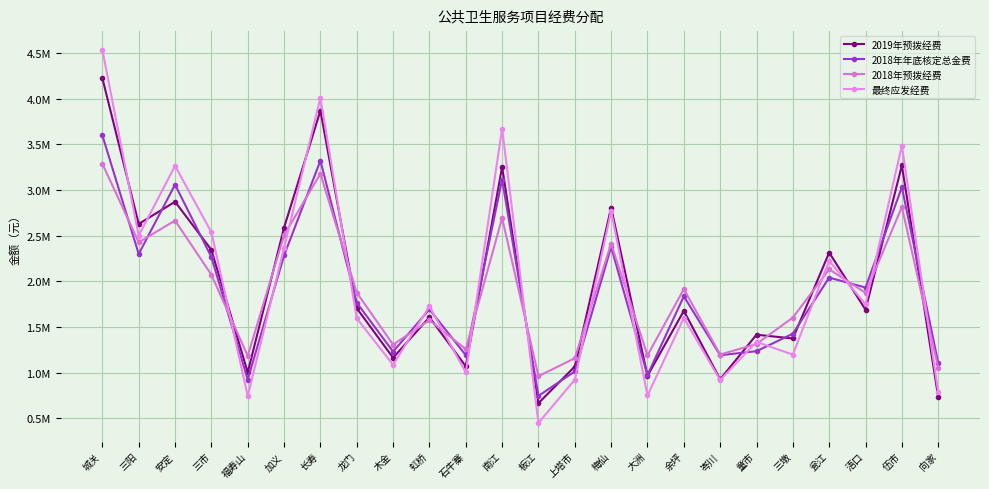

At which category does 2019年预拨经费 reach its first local valley?

三阳